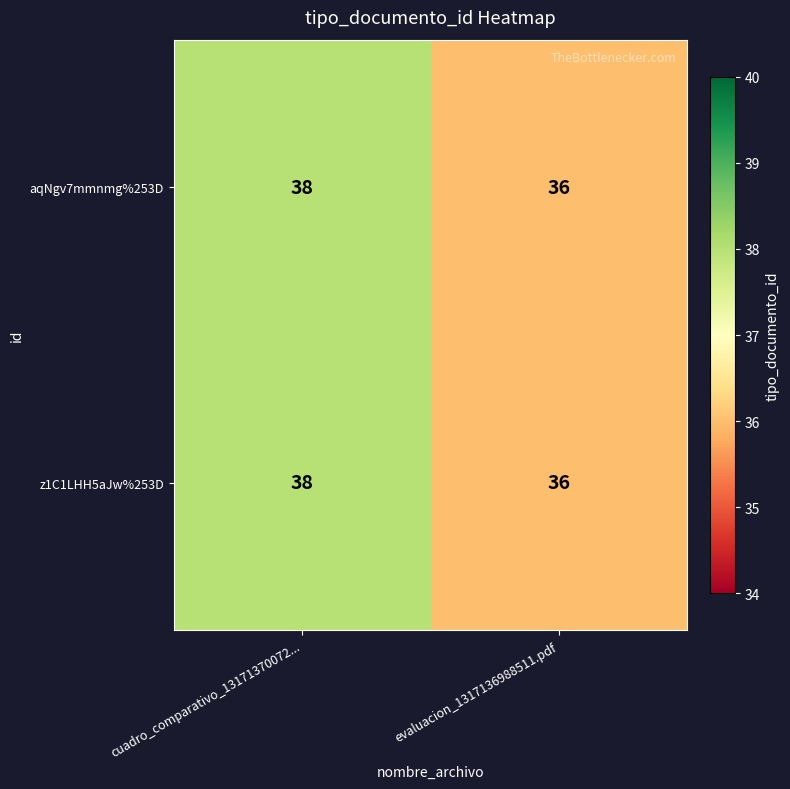

At which category is the sum across all series the highest?

cuadro_comparativo_13171370072...